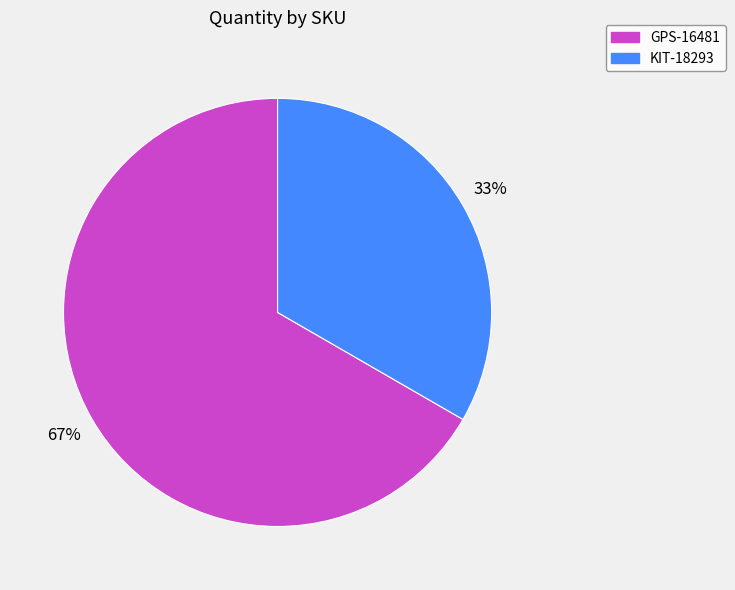

Rank the categories by value from highest to lowest.

GPS-16481, KIT-18293